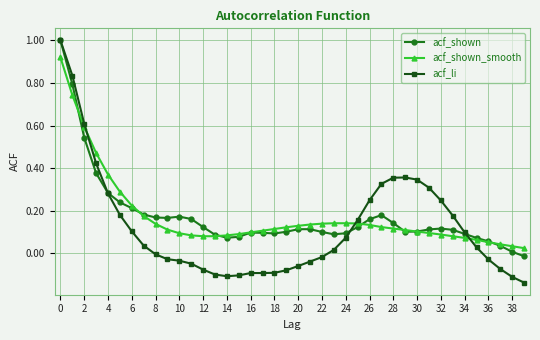

Which series has the largest range (max minus min)?

acf_li